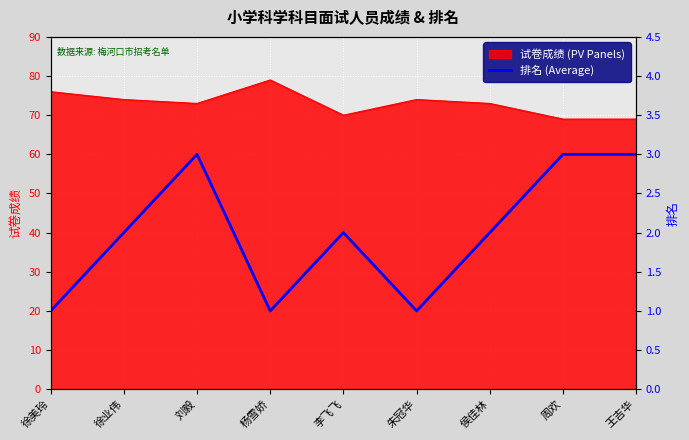

Where is the data nearest to the value 40?

徐业伟